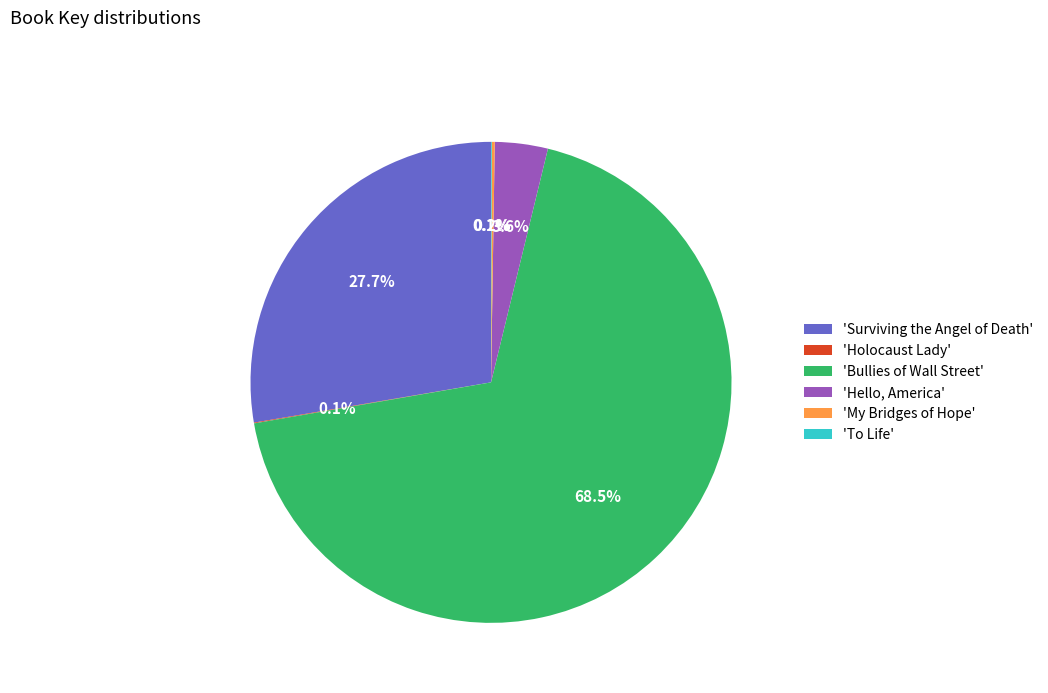

Which category has the biggest portion of the pie?

'Bullies of Wall Street'